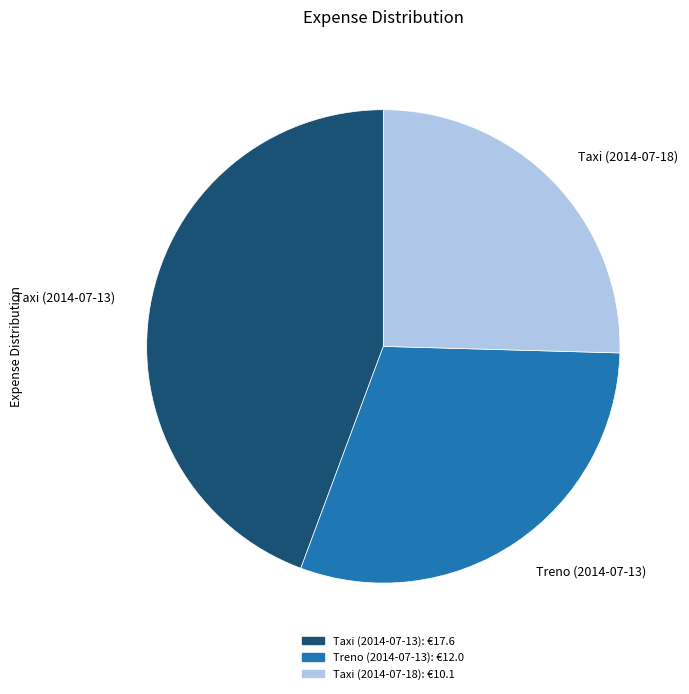

Which slice is the largest?

Taxi (2014-07-13)